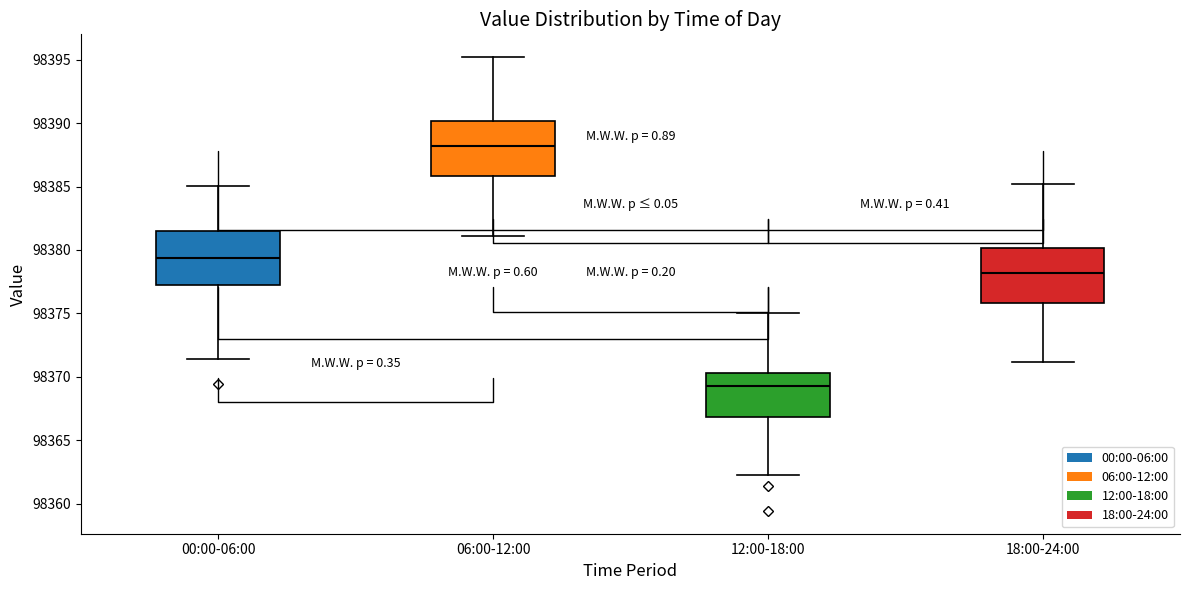

Where does the median line of the box for 00:00-06:00 sit on the y-axis? The values are not printed on the chart, so give them approximately, as read against the axis.

98379.5